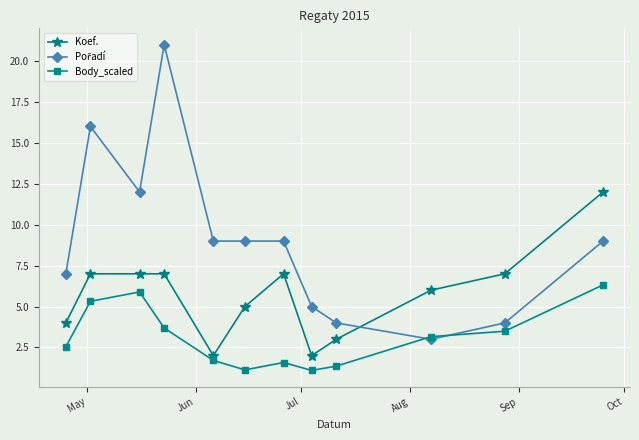

What is the lowest value of the Body_scaled series?

1.1